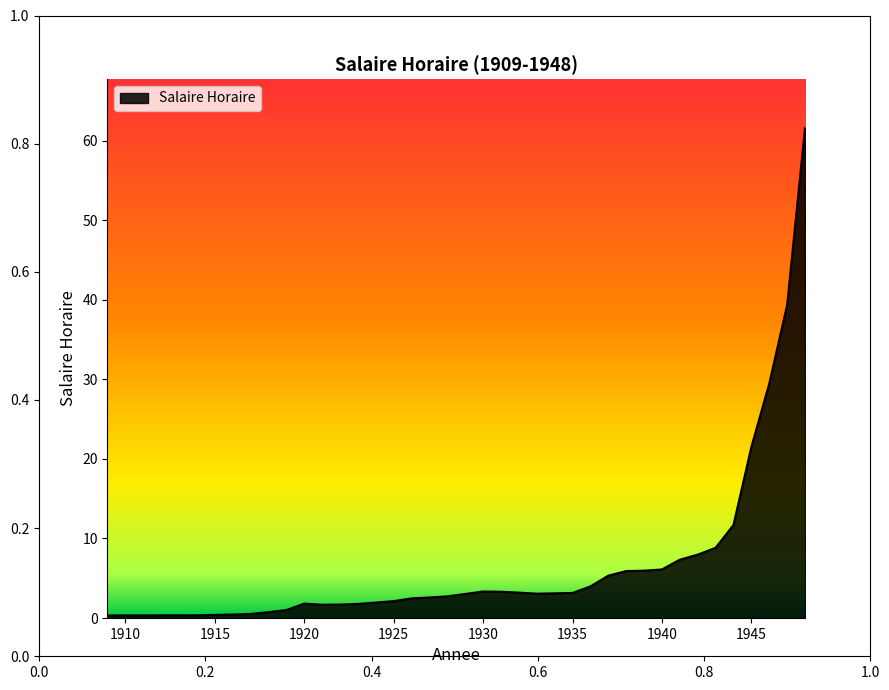

Approximately how many times larger is the value at 1941 compared to 1942?

0.9